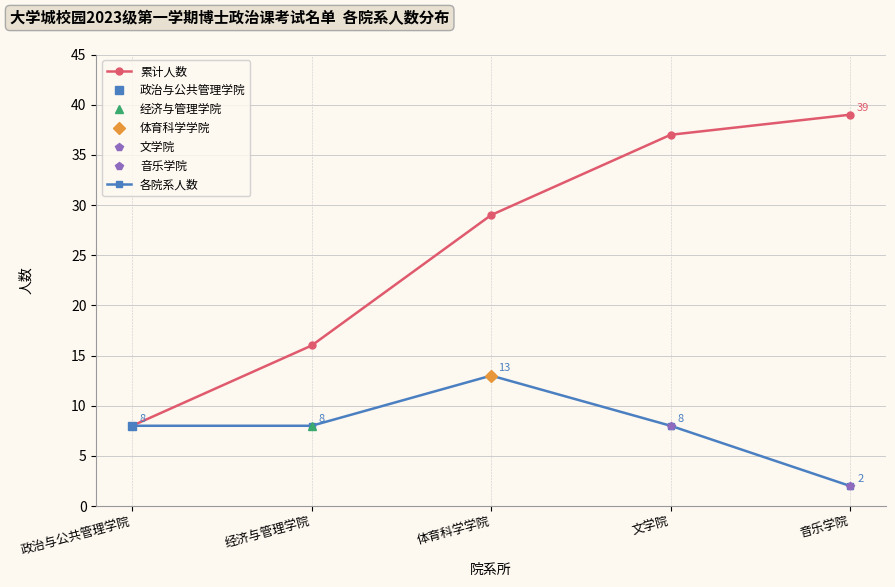

What is the difference between the highest and lowest values at 体育科学学院?

16